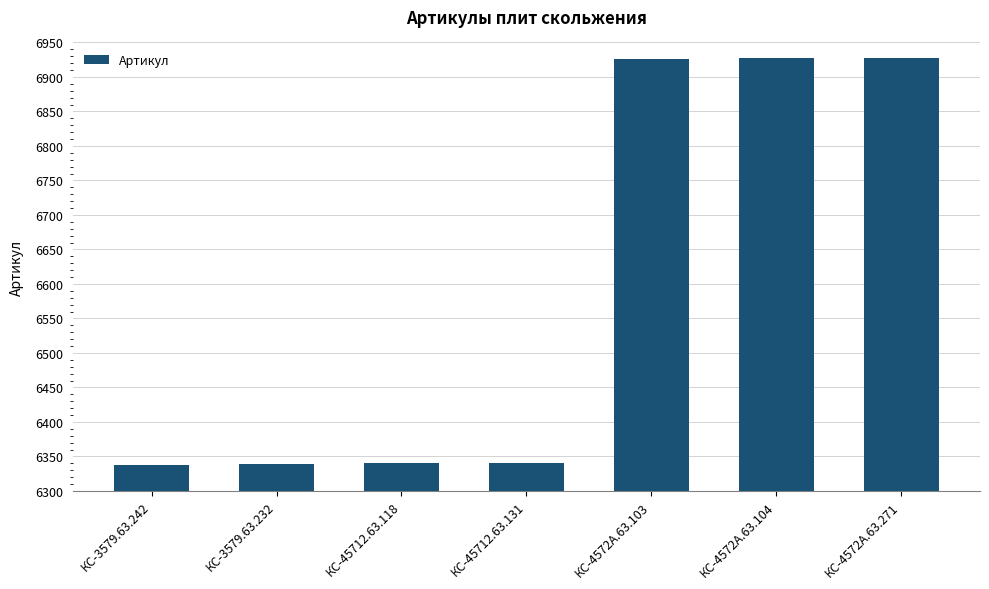

Does the chart contain stacked bars?

No